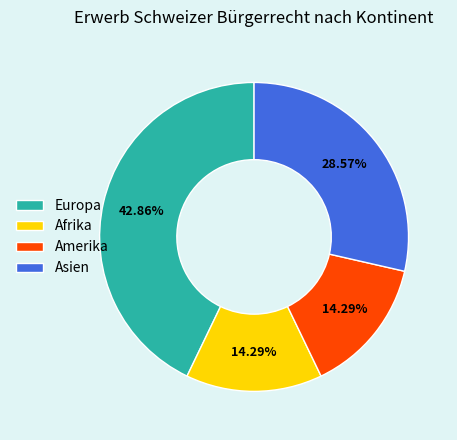

Does any single category account for the majority?

No